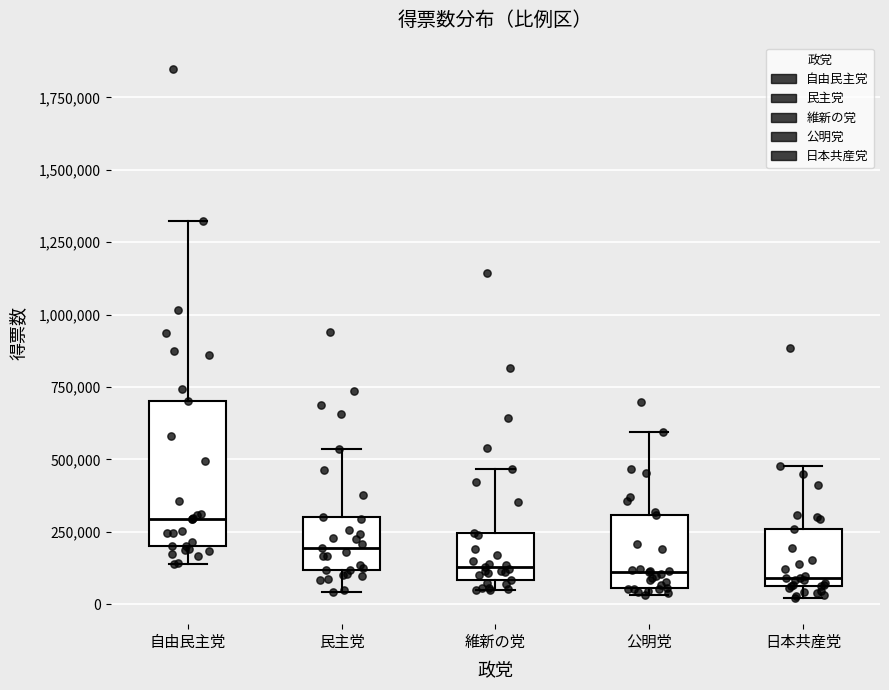

Which box is the tallest, from its lower edge to its upper edge?

自由民主党